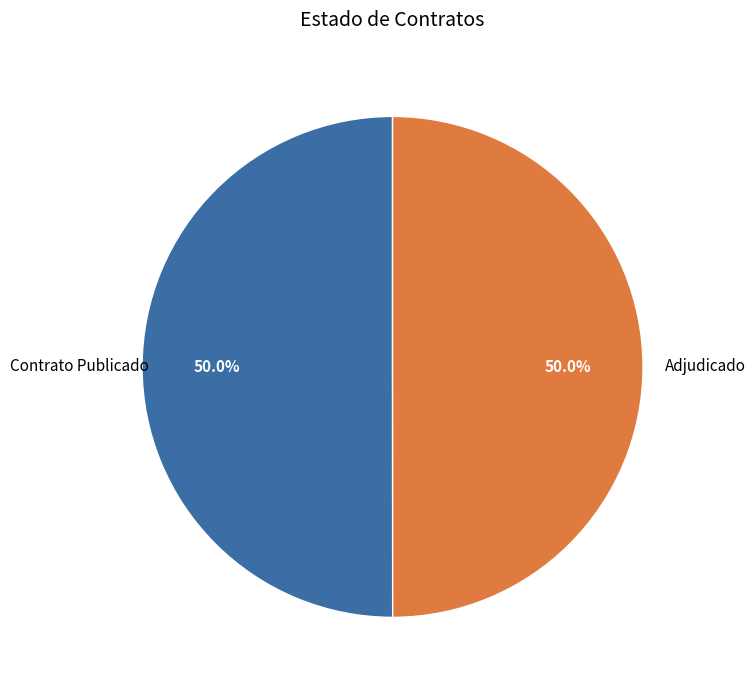

Approximately how many times larger is the value at Contrato Publicado compared to Adjudicado?

1.0